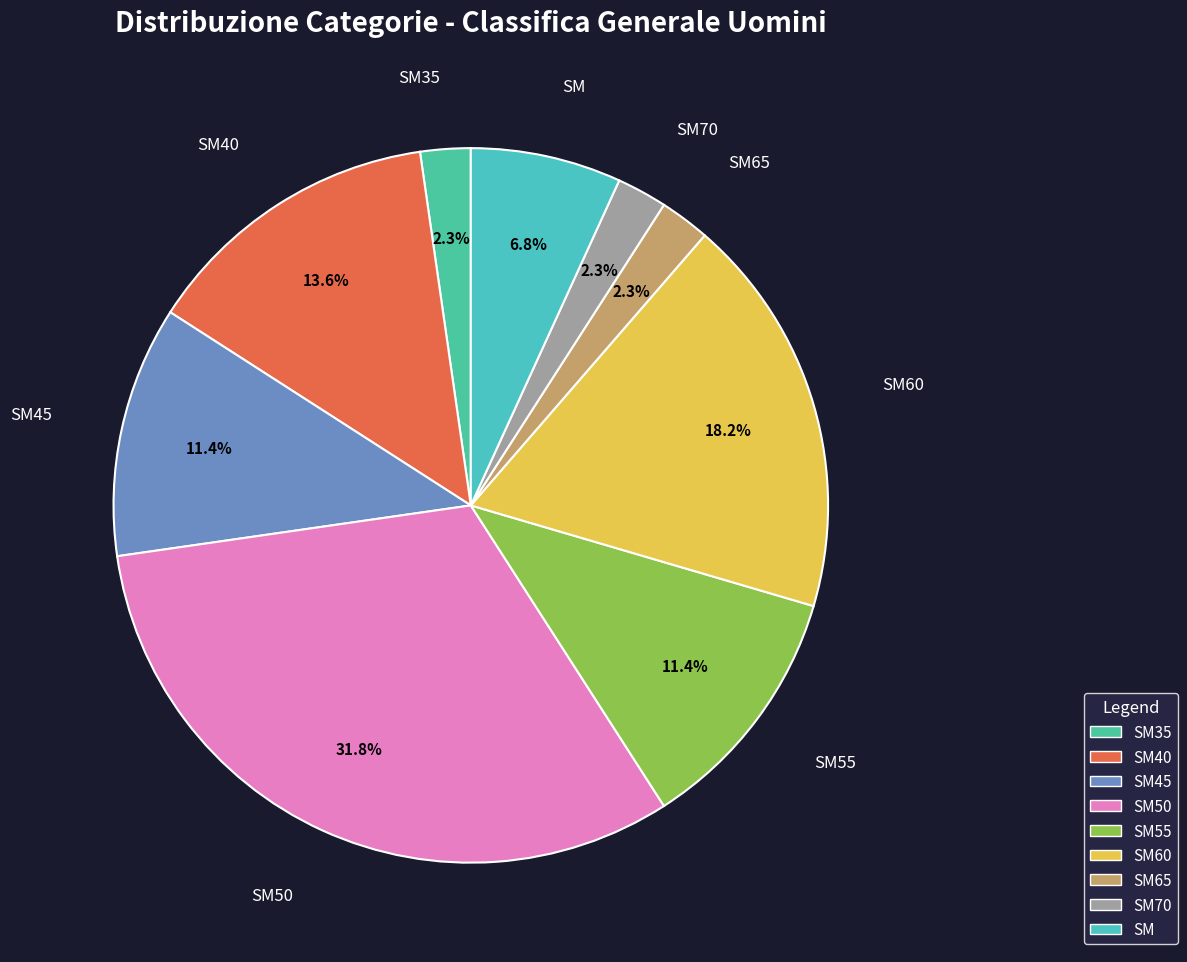

Rank the categories by value from highest to lowest.

SM50, SM60, SM40, SM45, SM55, SM, SM35, SM65, SM70